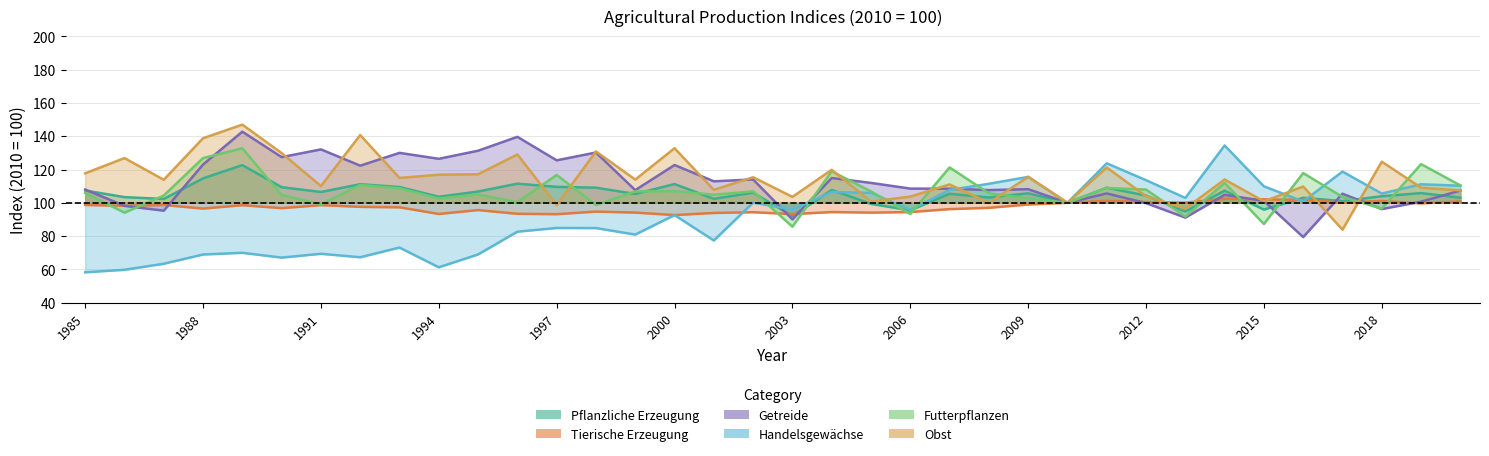

How many interior local valleys does the Obst series have?

13